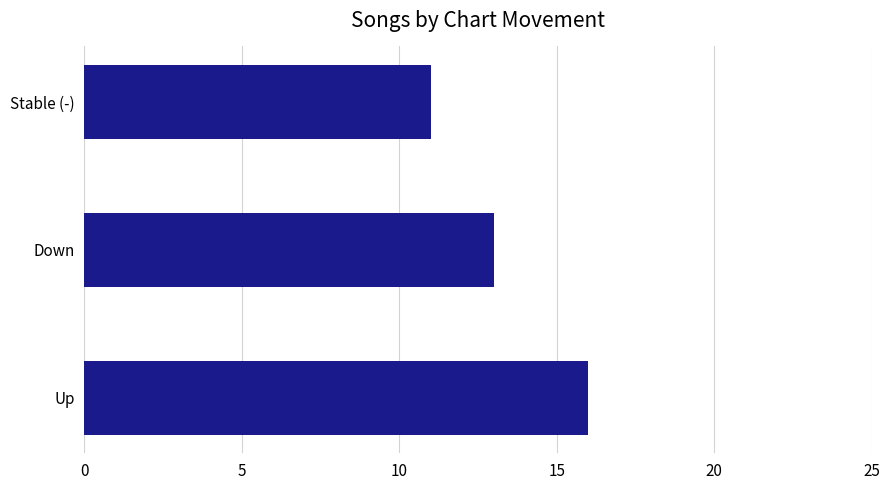

Reading bottom to top, extract all data points from this chart.

16	13	11